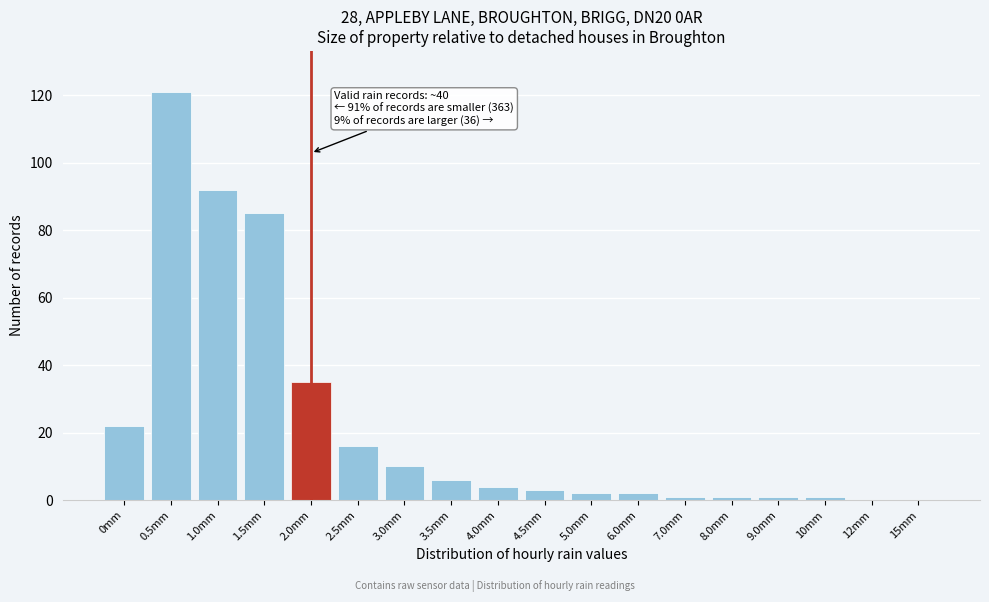

Reading left to right, extract all data points from this chart.

0mm=22	0.5mm=121	1.0mm=92	1.5mm=85	2.0mm=35	2.5mm=16	3.0mm=10	3.5mm=6	4.0mm=4	4.5mm=3	5.0mm=2	6.0mm=2	7.0mm=1	8.0mm=1	9.0mm=1	10mm=1	12mm=0	15mm=0